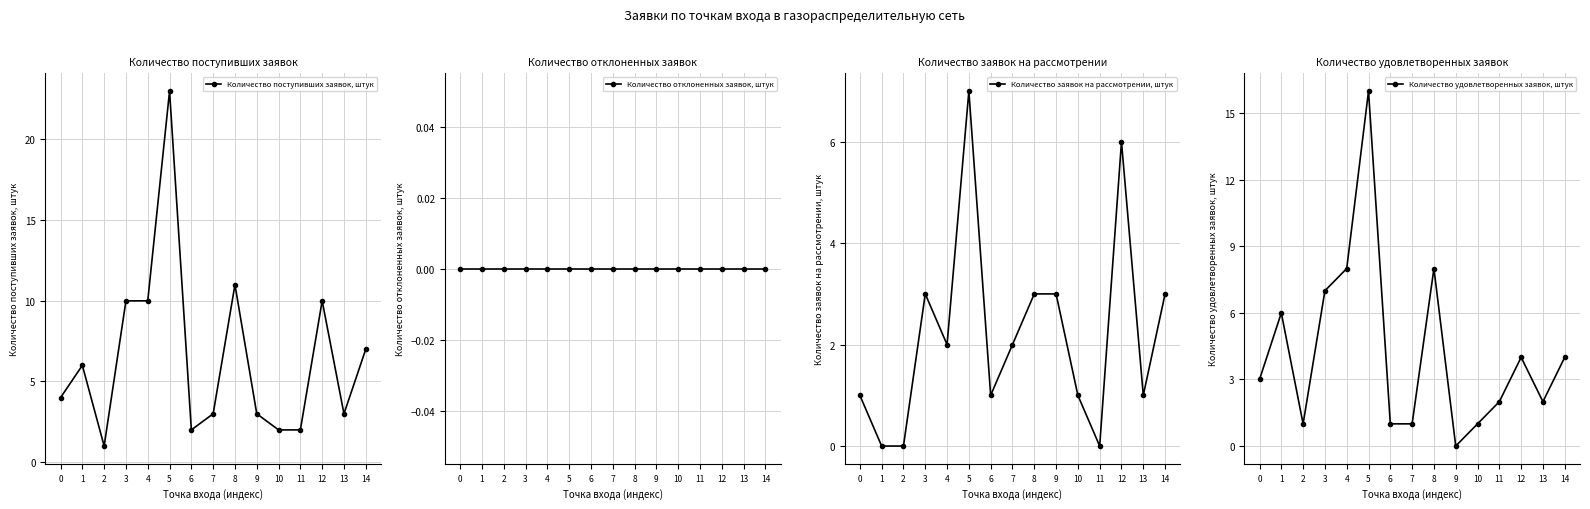

Count the Количество заявок на рассмотрении, штук values in the range 1 to 3.

10